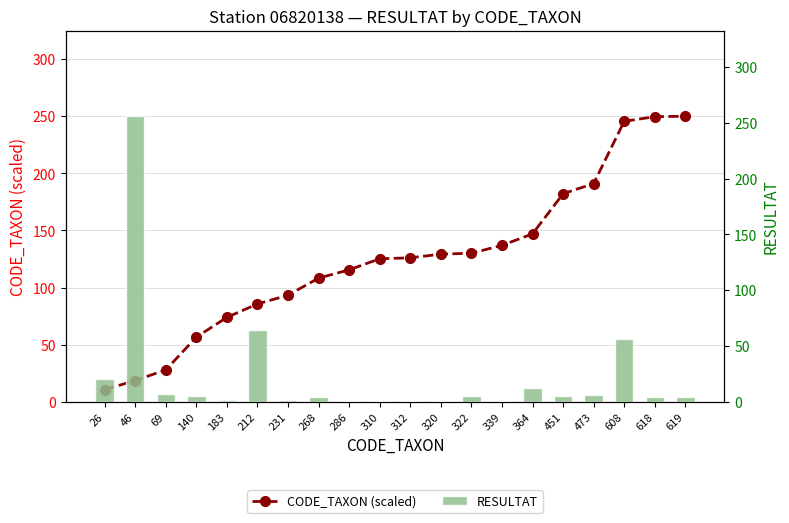

True or false: CODE_TAXON (scaled) has a value of 10.5 at 26.

True